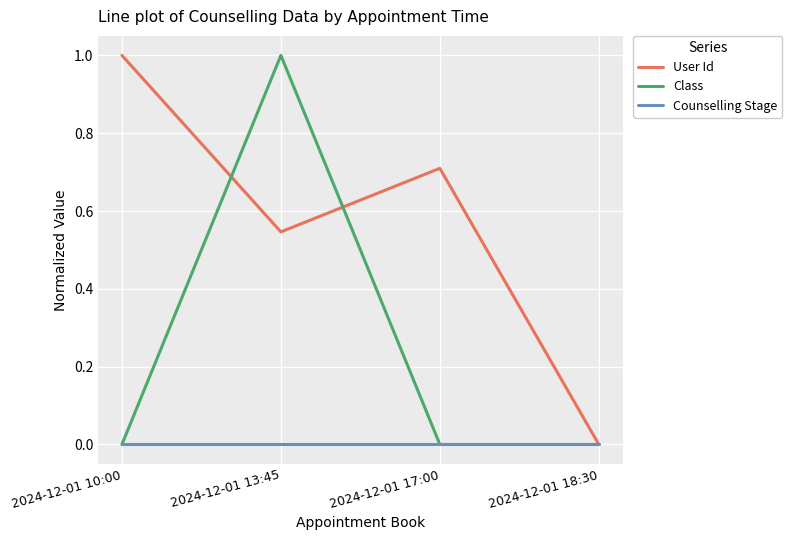

At which label does User Id reach its peak?

2024-12-01 10:00